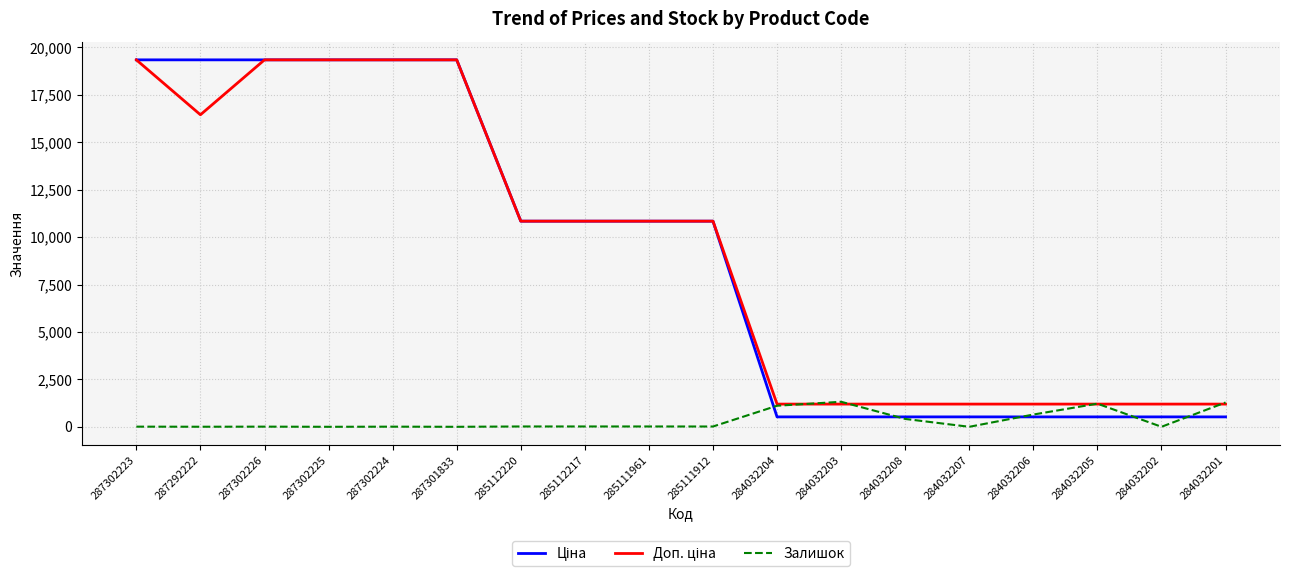

The Залишок series shows 1110.0 at 284032204. True or false?

True